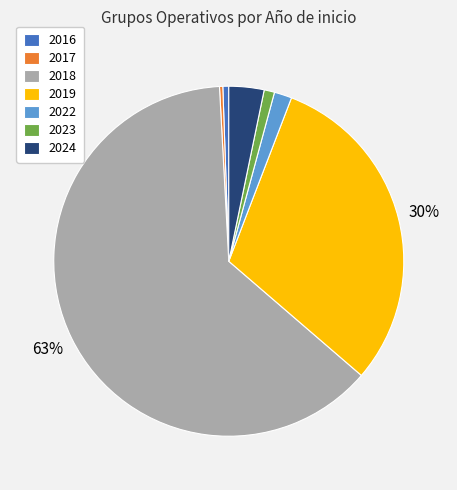

How many slices are in this pie chart?

7